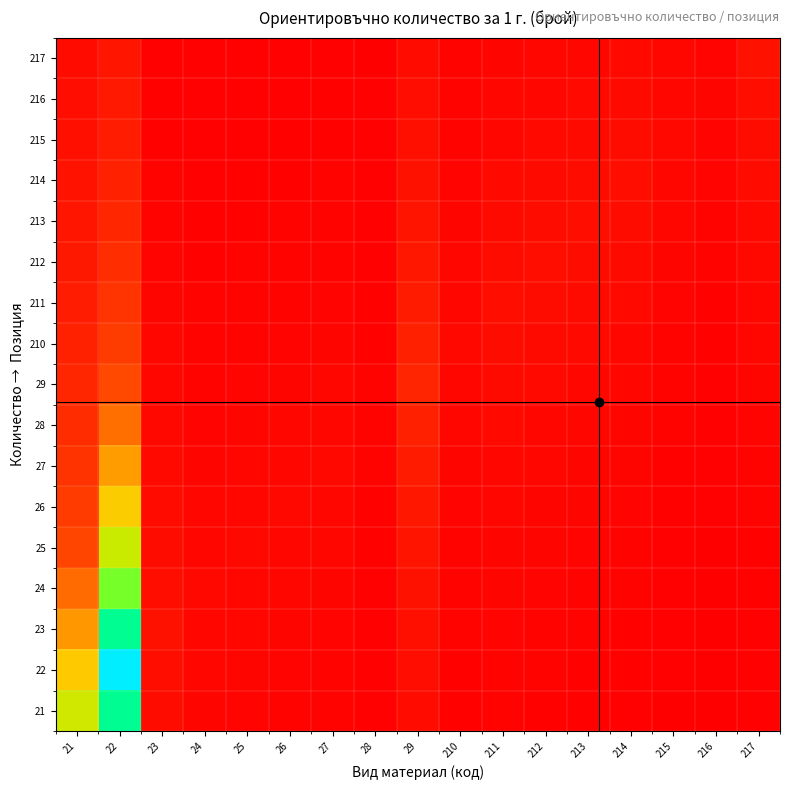

How many distinct data groups are displayed?

17